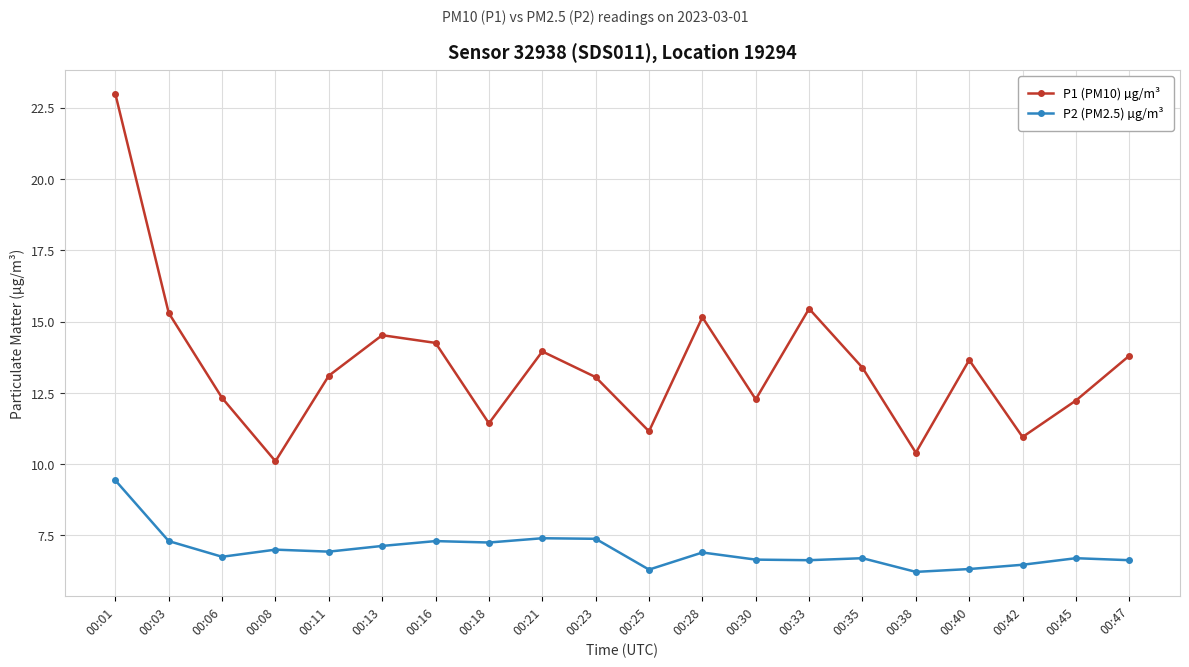

Rank the series by their average value, from lowest to highest.

P2 (PM2.5) µg/m³, P1 (PM10) µg/m³